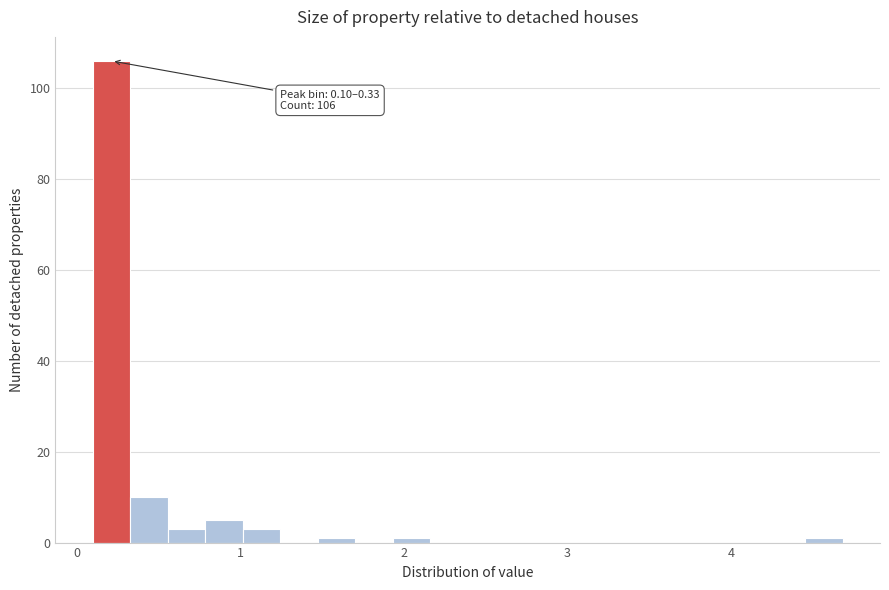

Around what value on the x-axis is the tallest bar? Give the approximate position of its centre, as read against the axis.

0.2